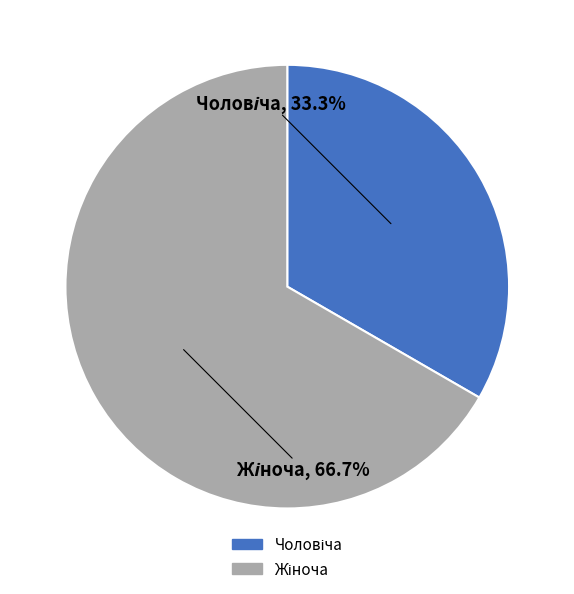

How many slices are in this pie chart?

2